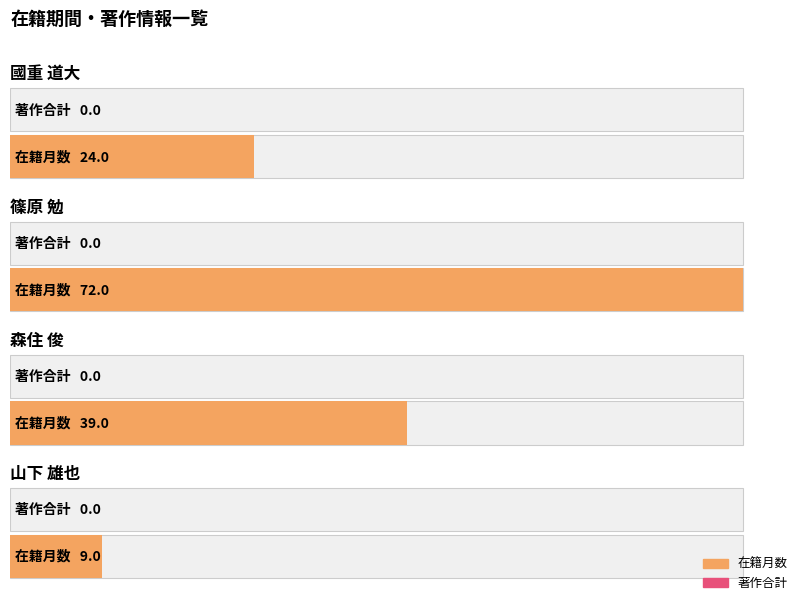

How many data points does each series have?

4